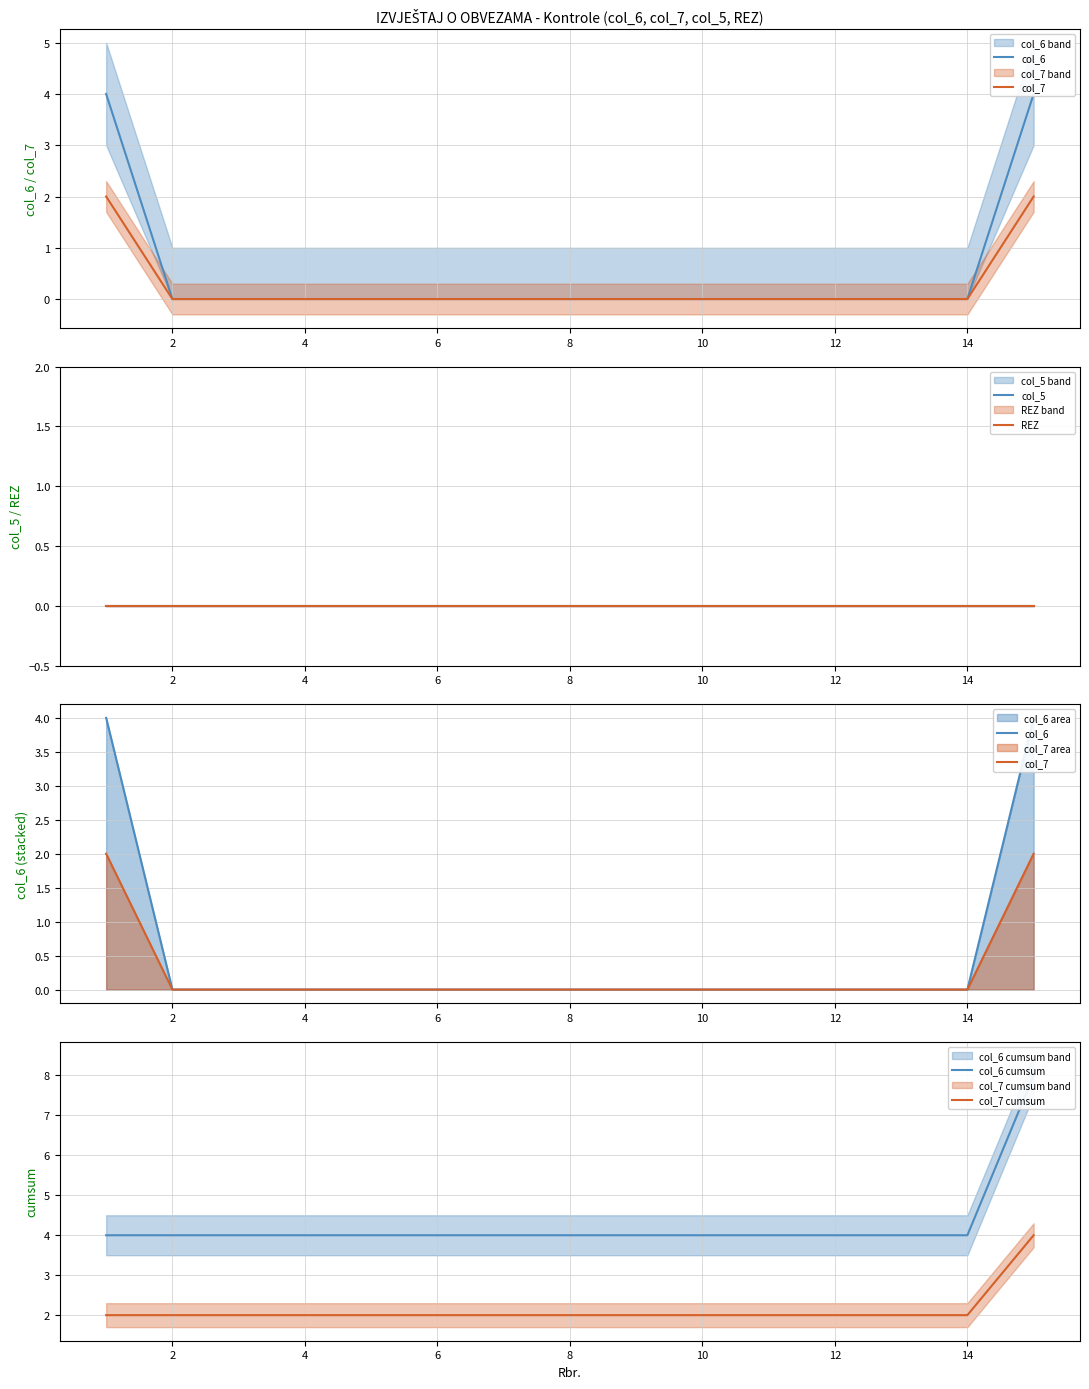

Which category has the lowest value across all series?

2